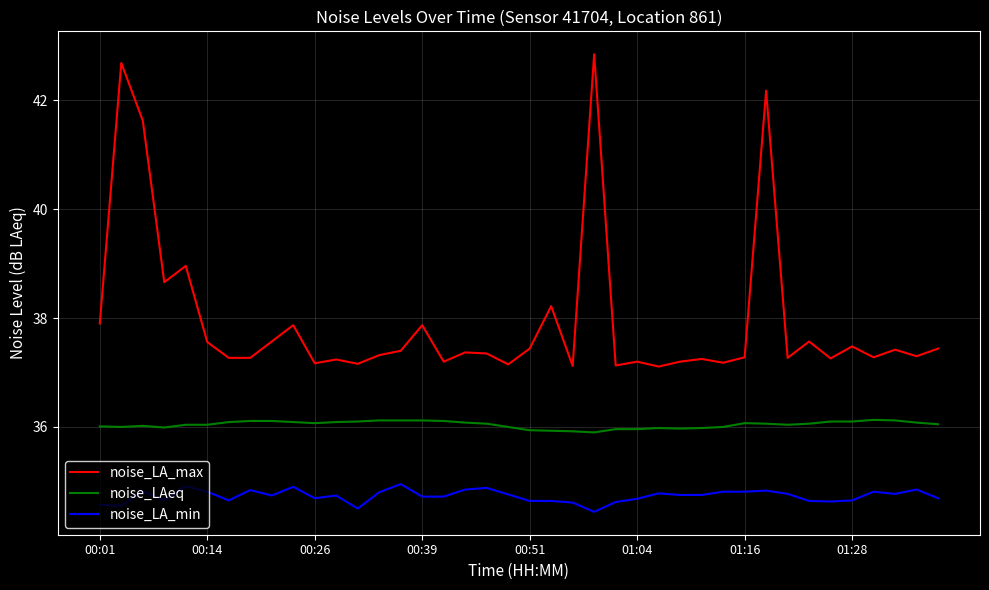

How many lines are shown in the chart?

3